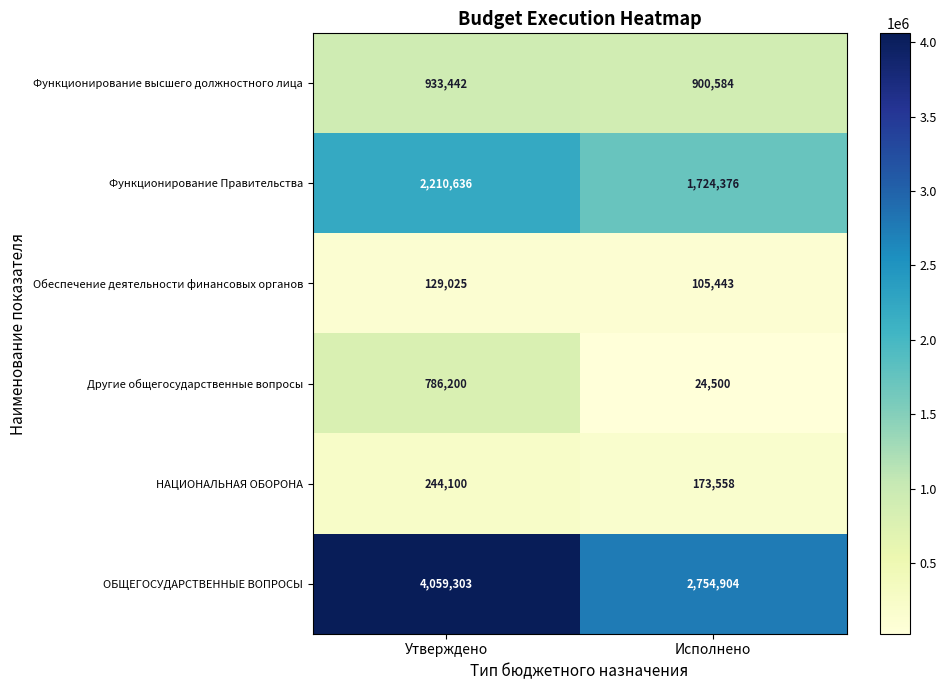

Reading right to left, list all the values displayed in this chart.

Функционирование высшего должностного лица: 900584	933442
Функционирование Правительства: 1724376	2210636
Обеспечение деятельности финансовых органов: 105443	129025
Другие общегосударственные вопросы: 24500	786200
НАЦИОНАЛЬНАЯ ОБОРОНА: 173558	244100
ОБЩЕГОСУДАРСТВЕННЫЕ ВОПРОСЫ: 2754904	4059303